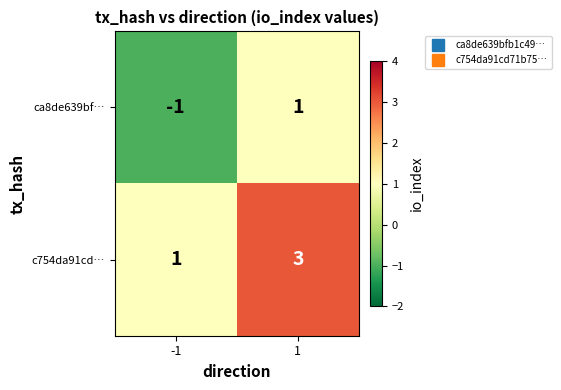

Which series has the largest total across all categories?

c754da91cd…